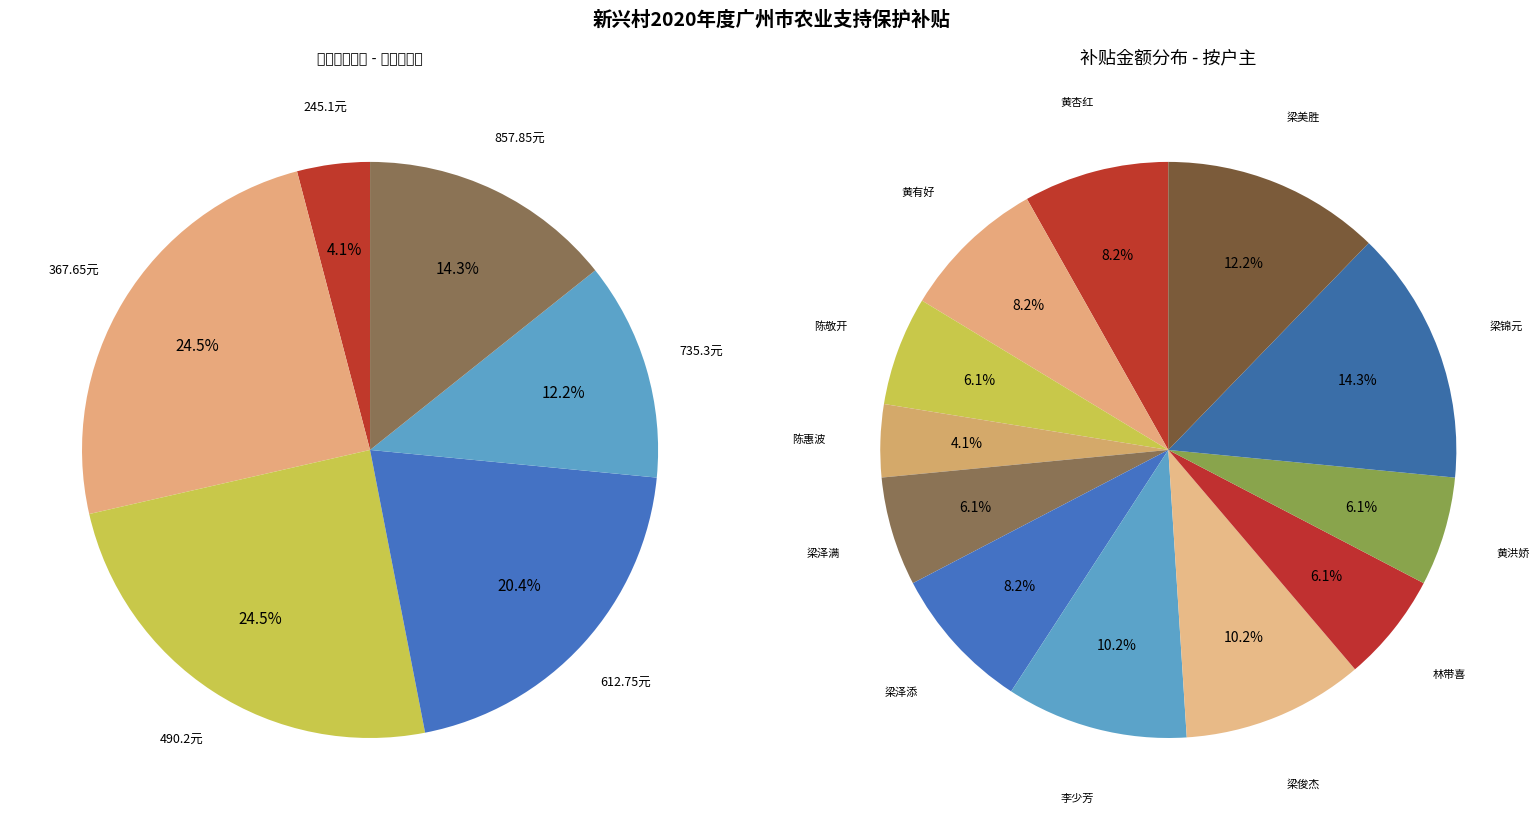

Which has a higher value, 黄杏红 or 梁俊杰?

梁俊杰